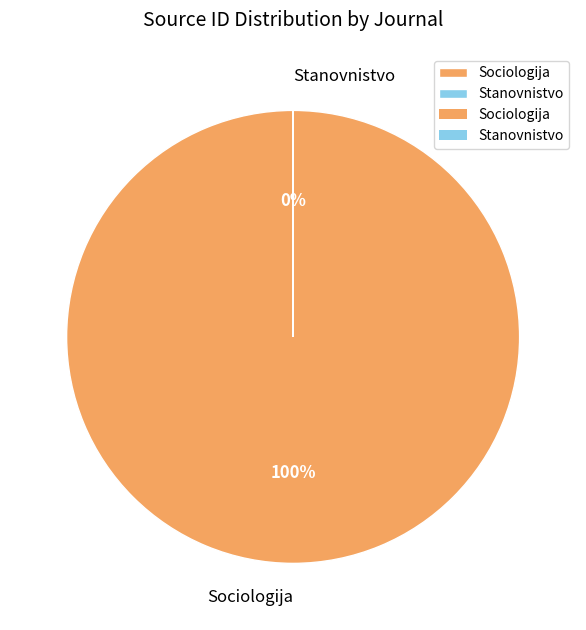

Count the number of slices in the pie.

2